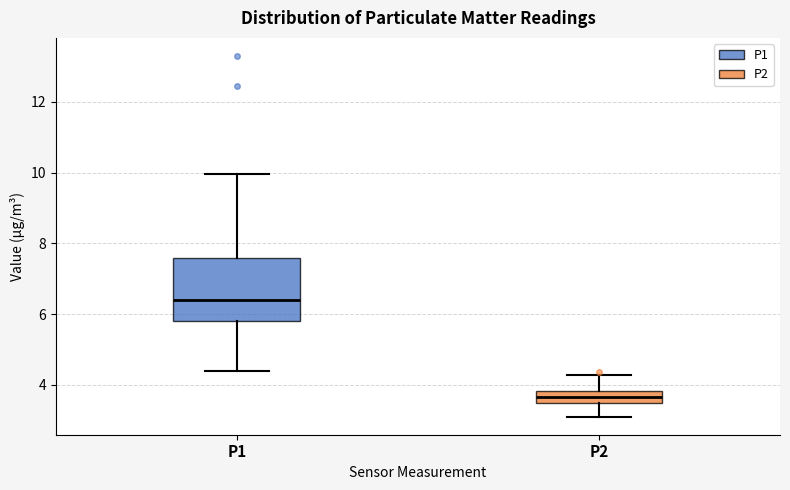

Reading left to right, read every box against the y-axis: the position of its median line, the range the box covers, and the ends of its whiskers. The values are not printed on the chart, so give them approximately, as read against the axis.

P1: median 6.4, box 5.8 to 7.6, whiskers 4.4 to 10.0
P2: median 3.6, box 3.4 to 3.8, whiskers 3.2 to 4.2